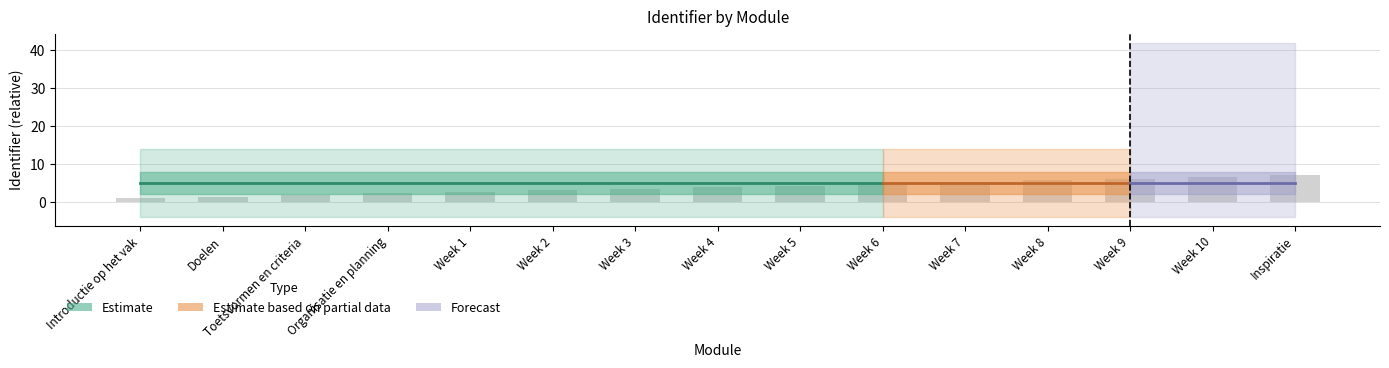

How many data points does each series have?

15